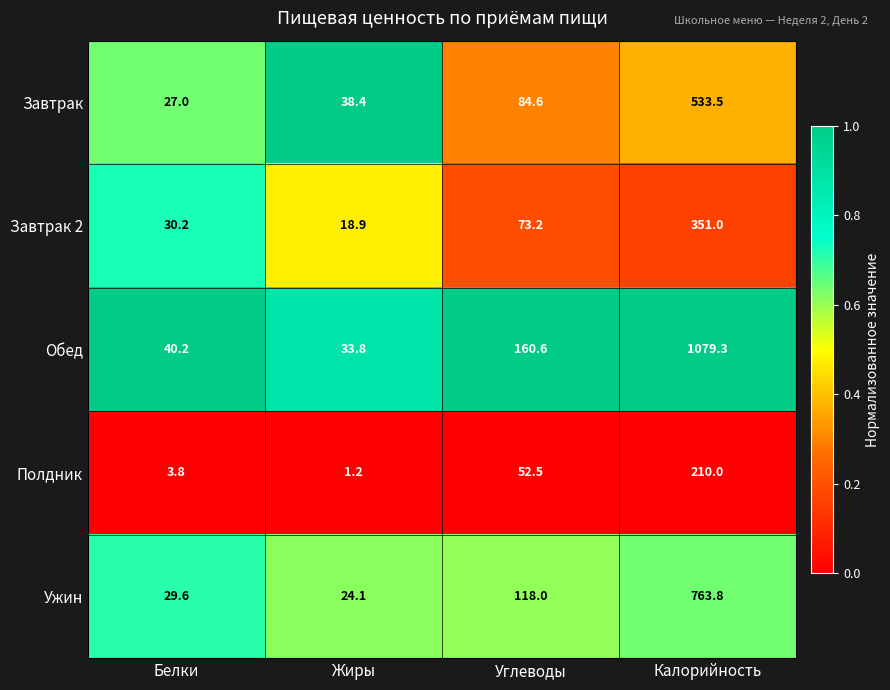

What is the difference between the highest and lowest values at Белки?

36.4